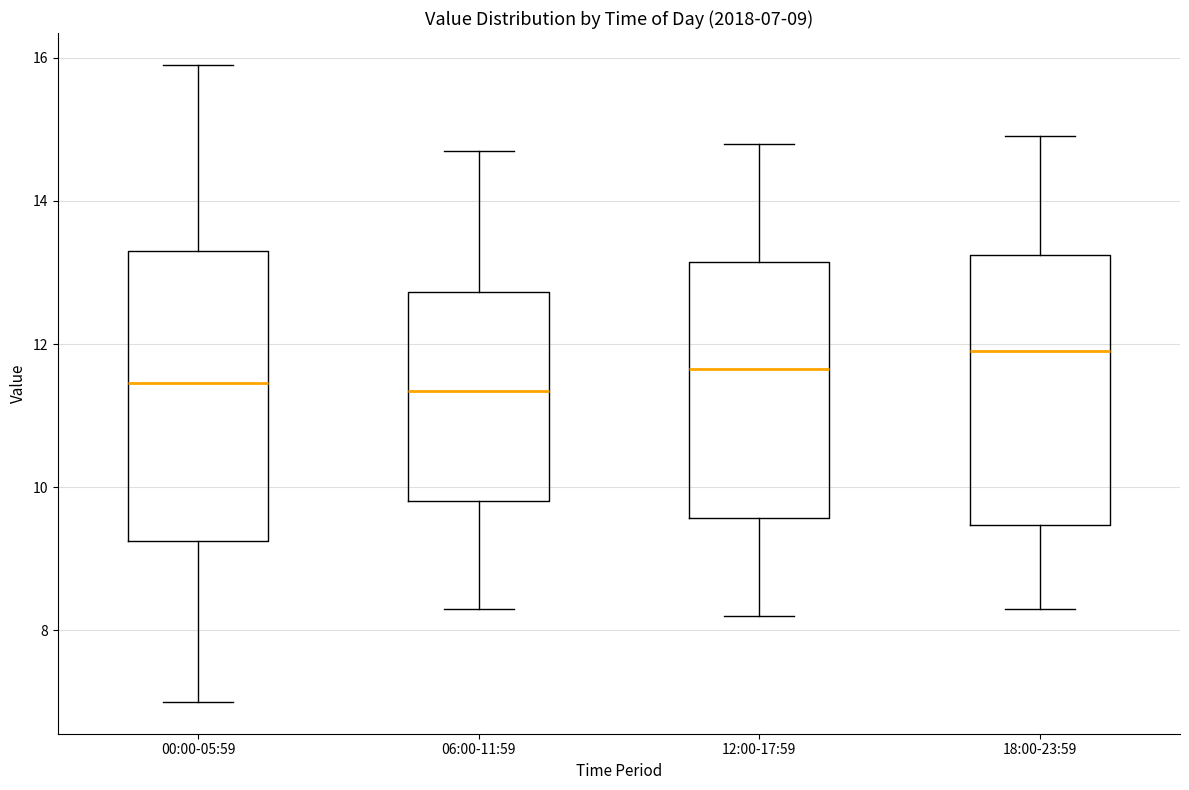

Which box is the tallest, from its lower edge to its upper edge?

00:00-05:59